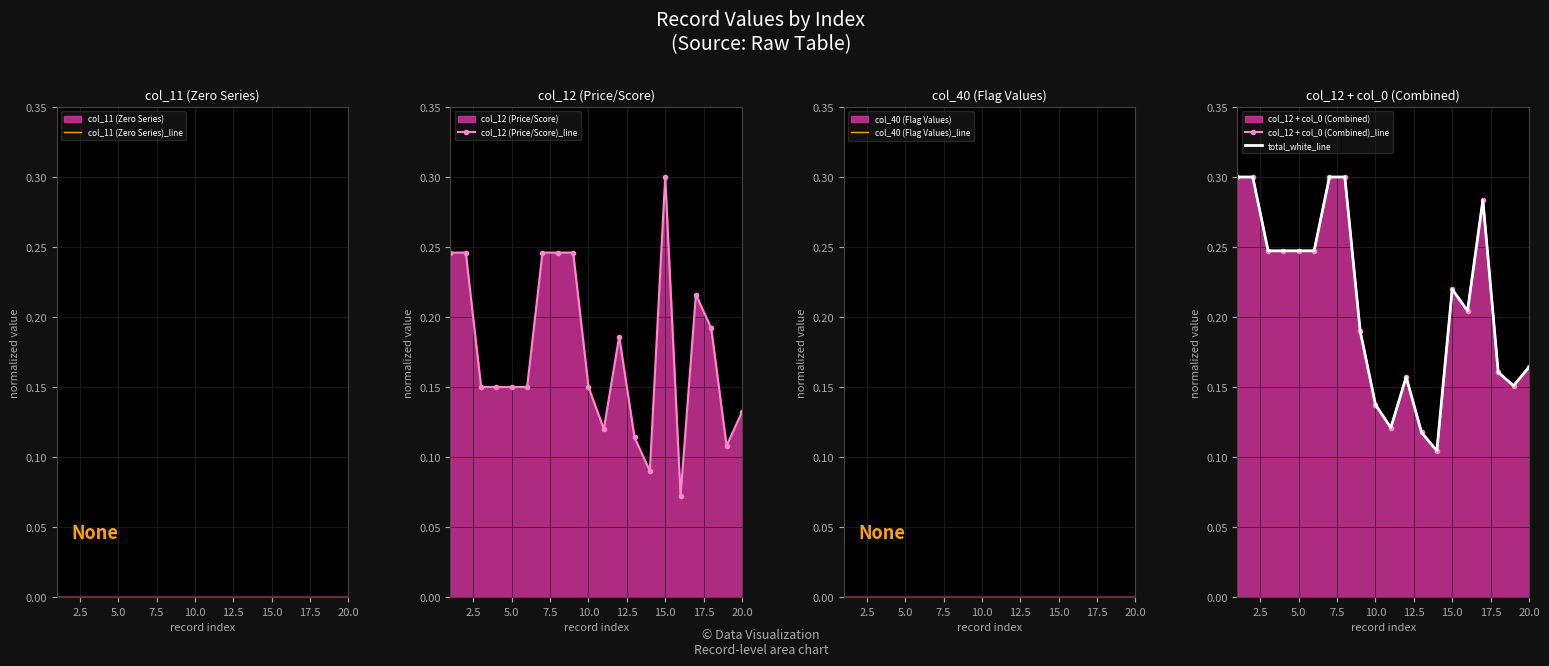

The value of col_40 (Flag Values)_line at 10 is 0.0. True or false?

True